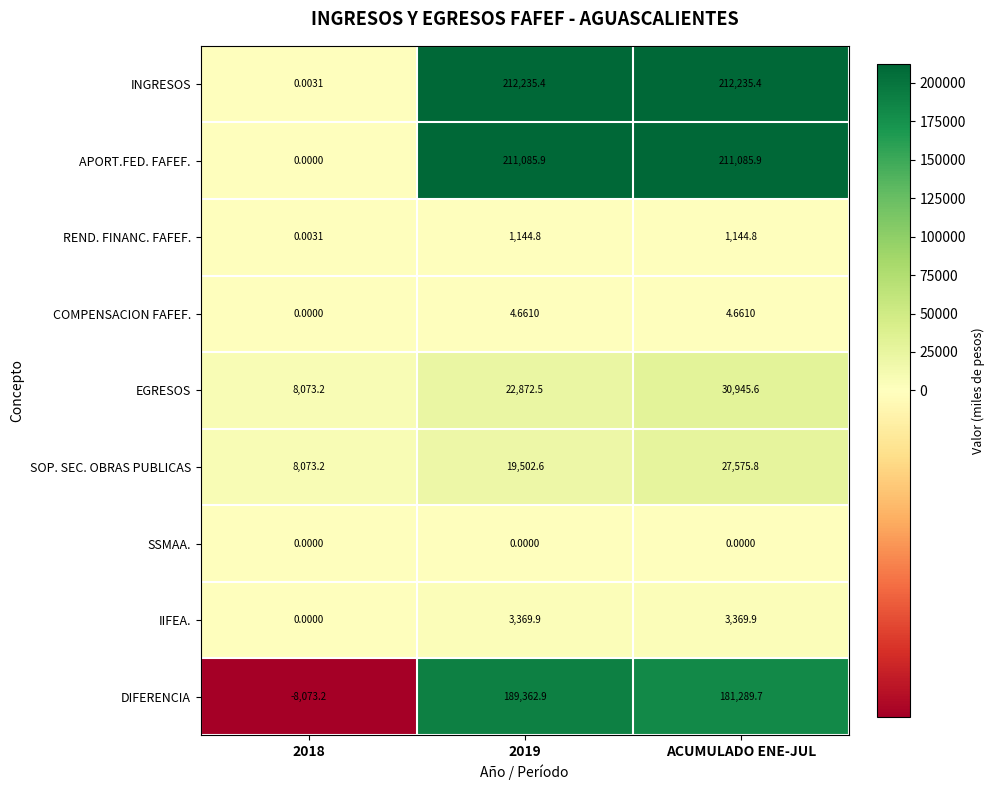

At ACUMULADO ENE-JUL, list the series in order from smallest to largest.

SSMAA., COMPENSACION FAFEF., REND. FINANC. FAFEF., IIFEA., SOP. SEC. OBRAS PUBLICAS, EGRESOS, DIFERENCIA, APORT.FED. FAFEF., INGRESOS